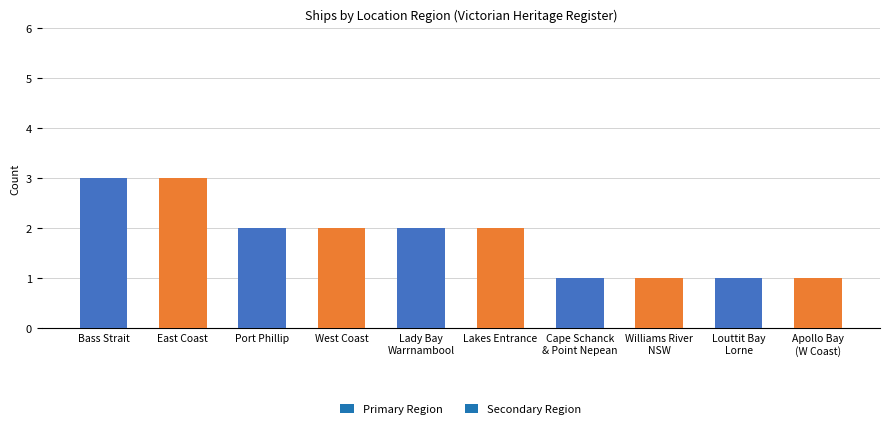

What is the maximum value shown in the chart?

3